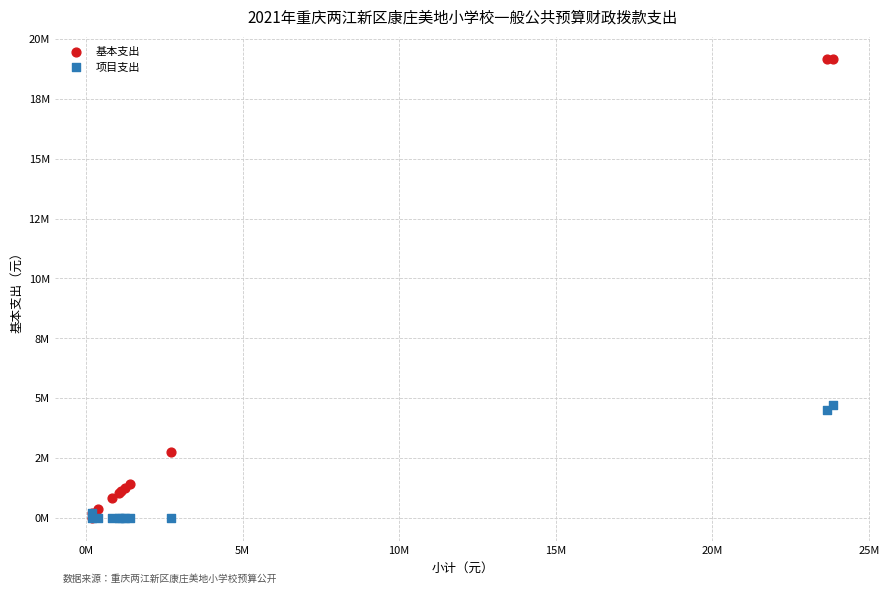

Which series contains the highest Y value?

基本支出